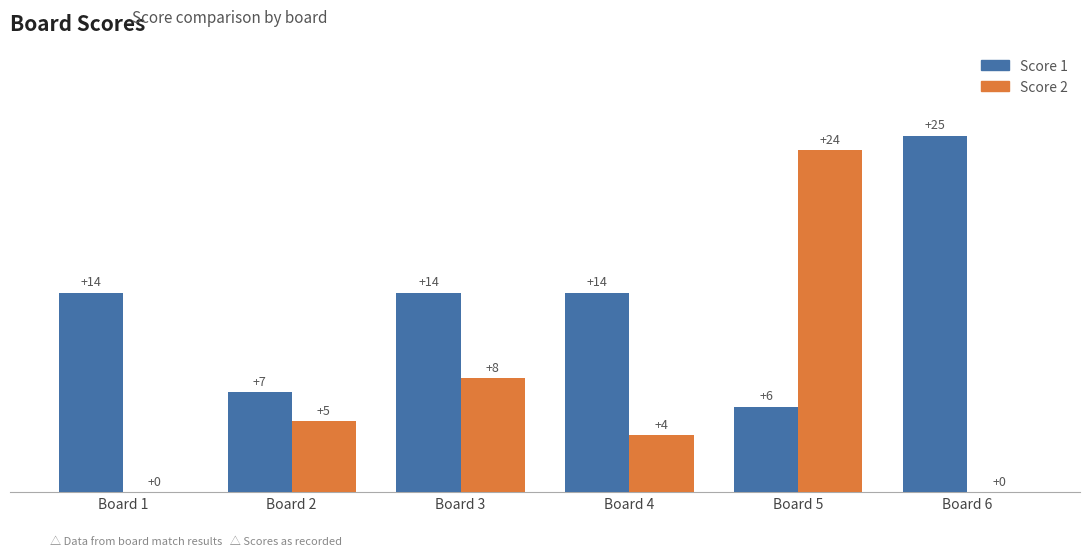

Between Board 3 and Board 4, which series saw the biggest shift?

Score 2